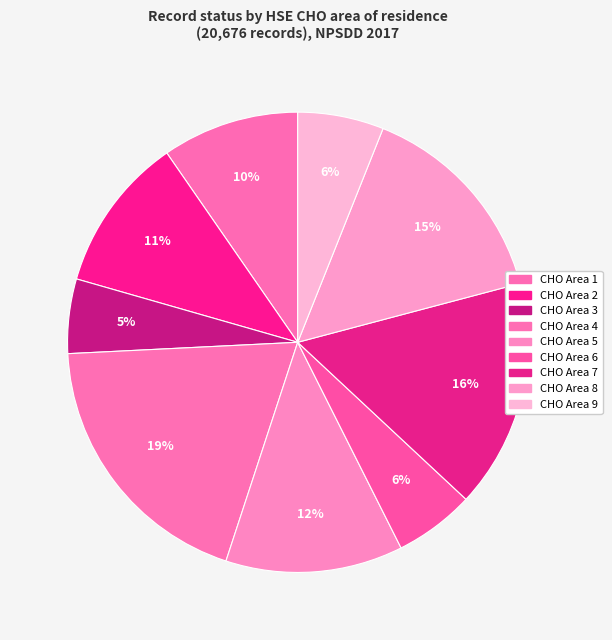

Count the number of slices in the pie.

9